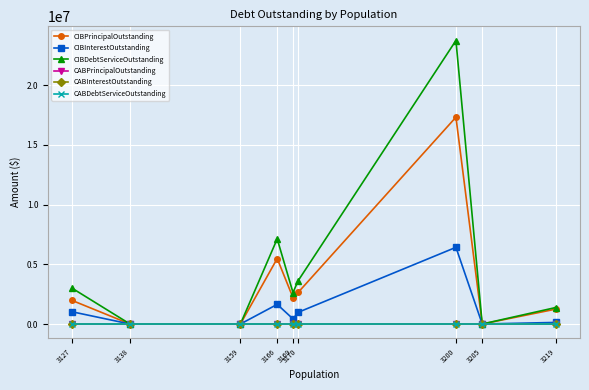

Which series has the largest range (max minus min)?

CIBDebtServiceOutstanding